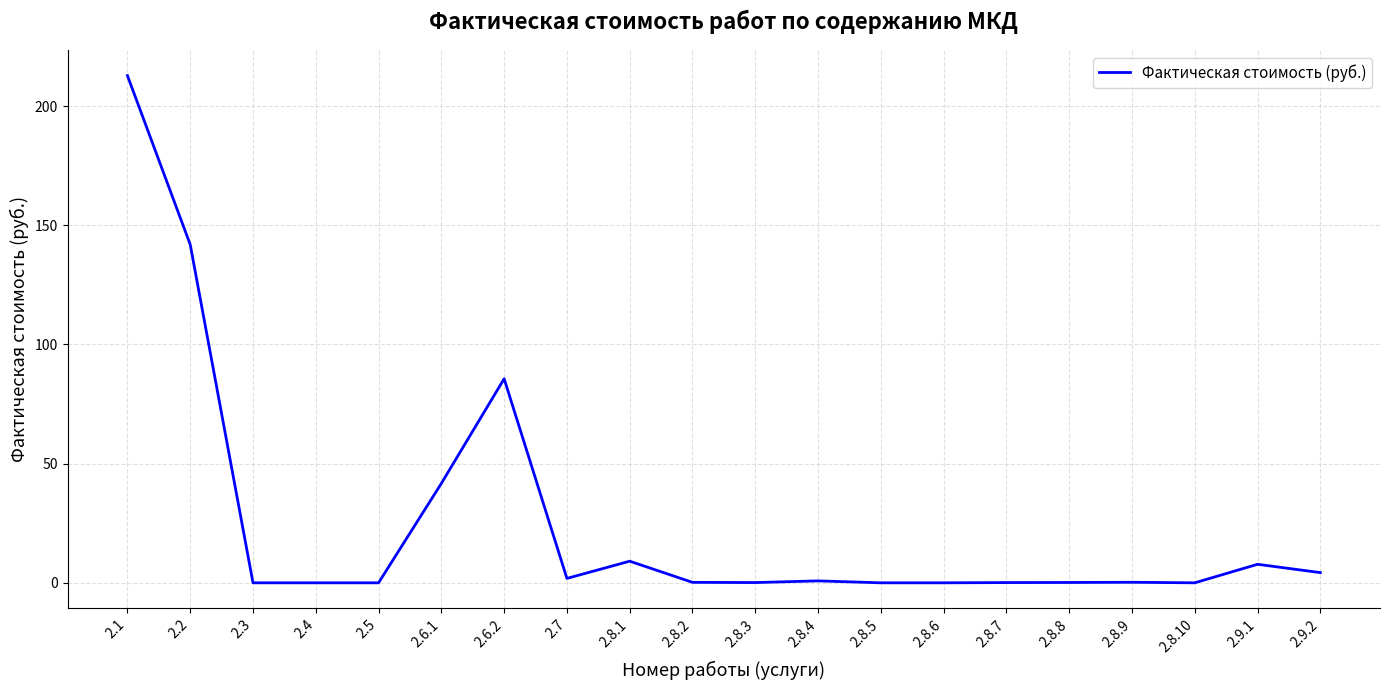

The value at 2.1 is 212.8. True or false?

True